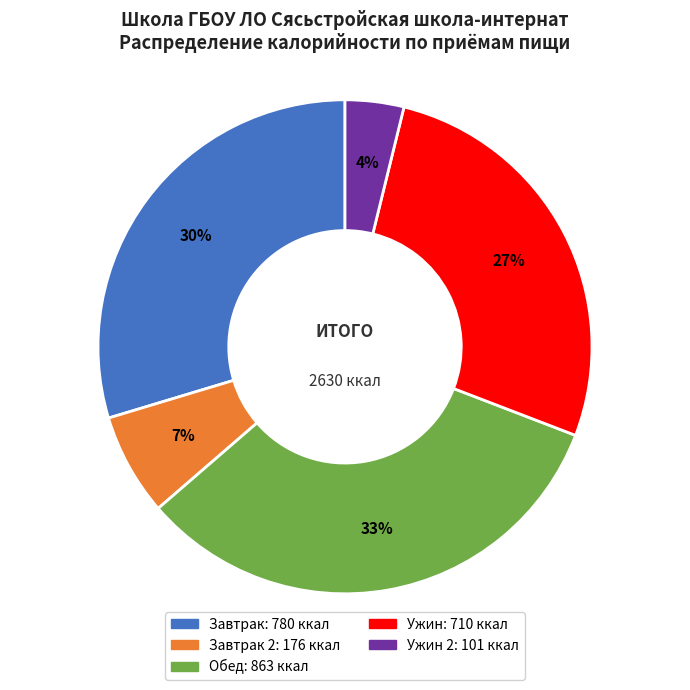

Is there any slice that represents more than half of the pie?

No